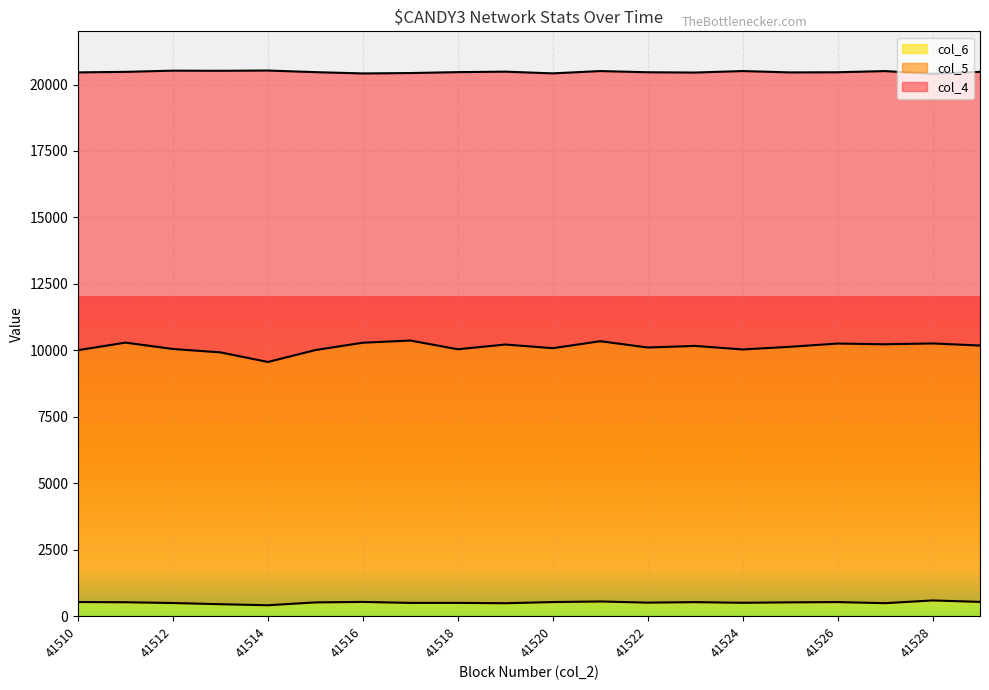

What is the difference between the maximum and second lowest values in the col_4 series?

445